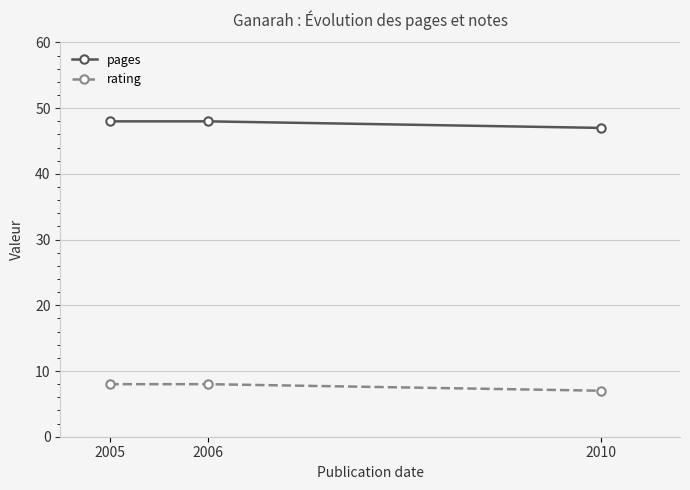

Reading left to right, list all the values displayed in this chart.

pages: 48	48	47
rating: 8	8	7